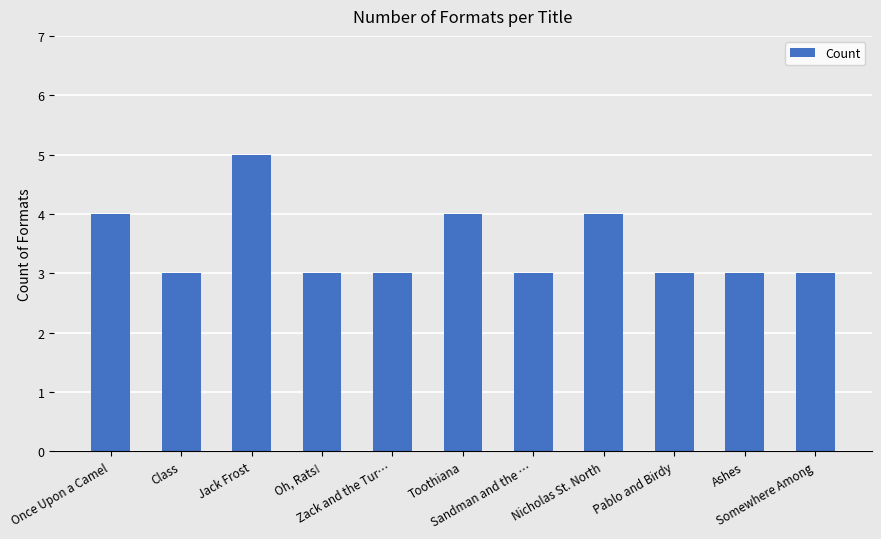

Reading left to right, extract all data points from this chart.

4	3	5	3	3	4	3	4	3	3	3